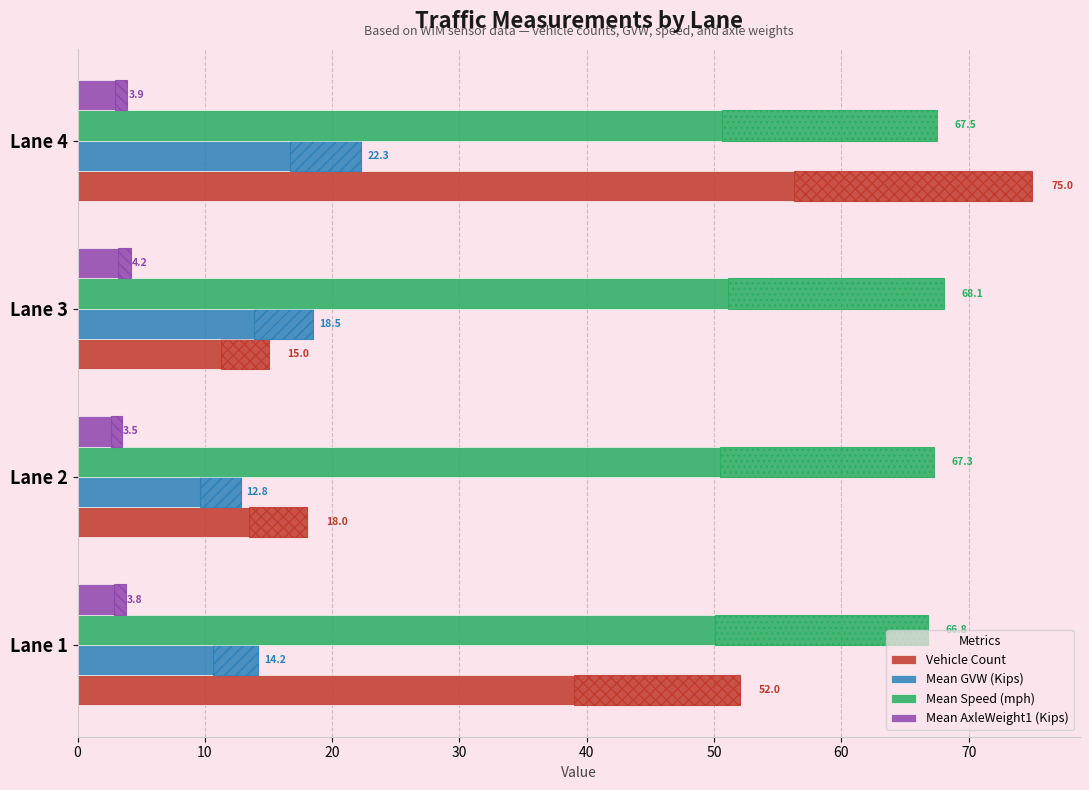

The value of Mean Speed (mph) at Lane 1 is 92.6. True or false?

False